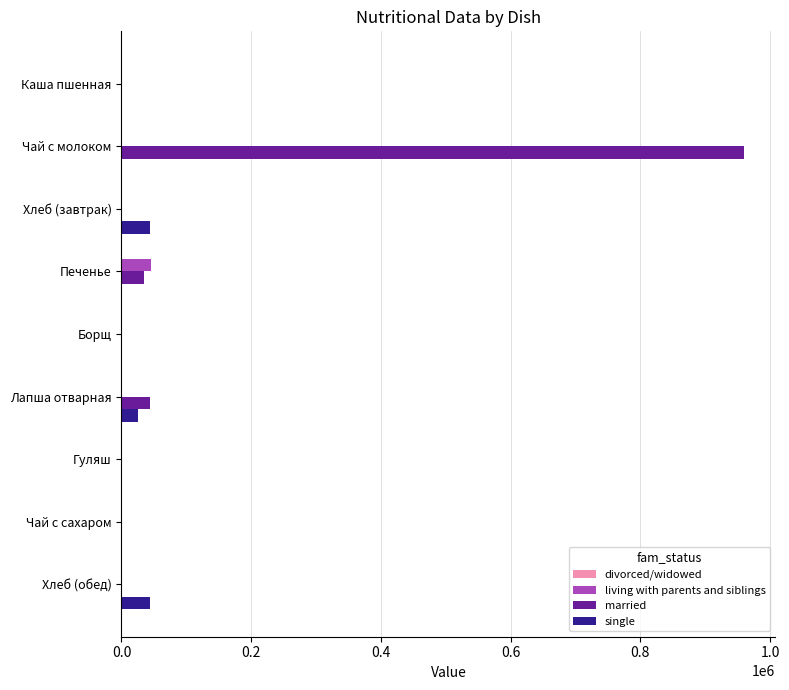

At which category is the sum across all series the highest?

Чай с молоком